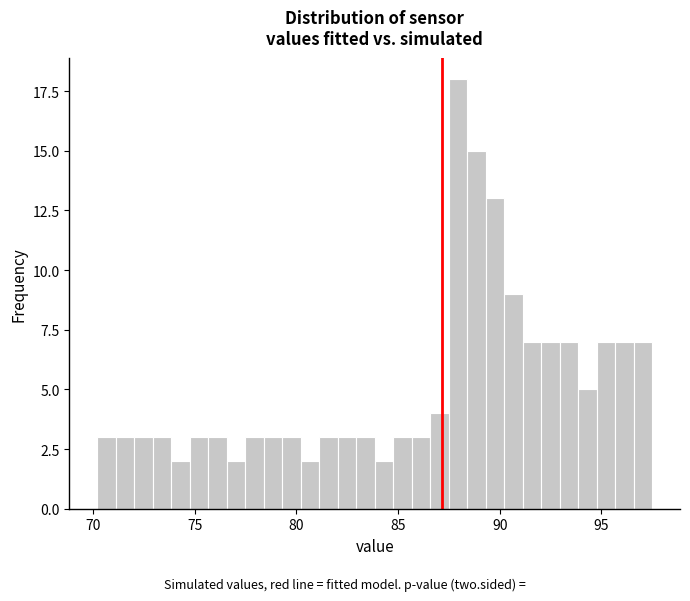

Read against the x-axis, roughly where is the centre of the tallest bar?

88.0